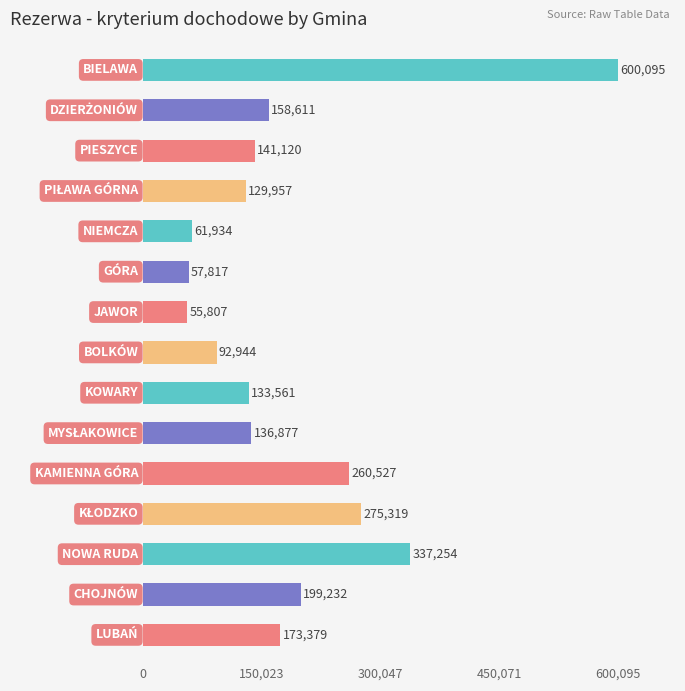

What is the difference between the second highest and minimum values?

281447